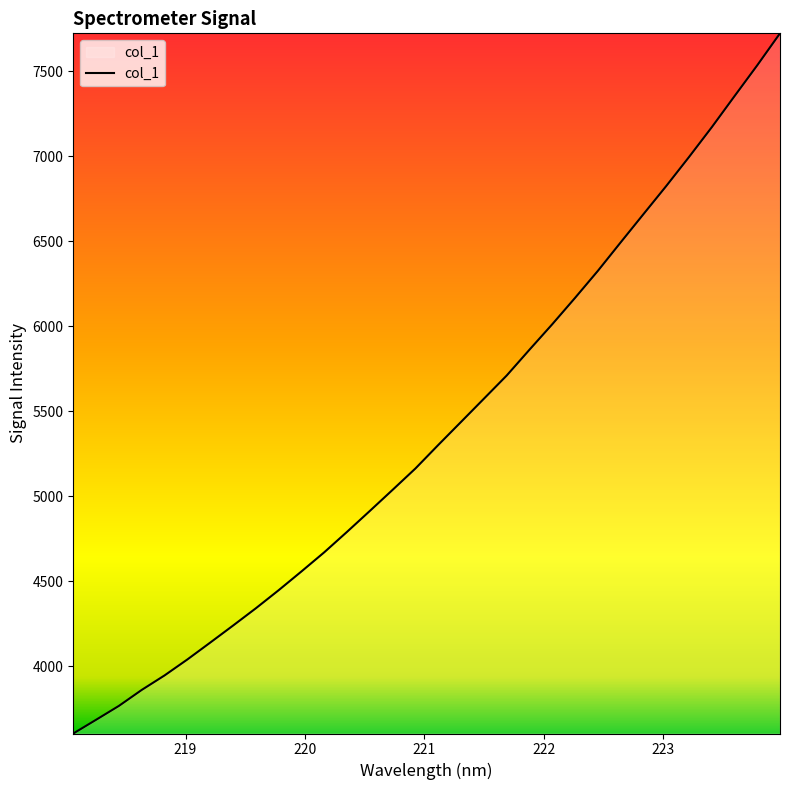

What is the average value?

5385.3